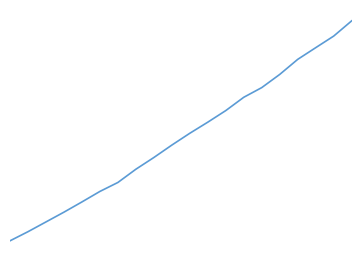

True or false: there are more than 0 points higher than both neighbors.

False